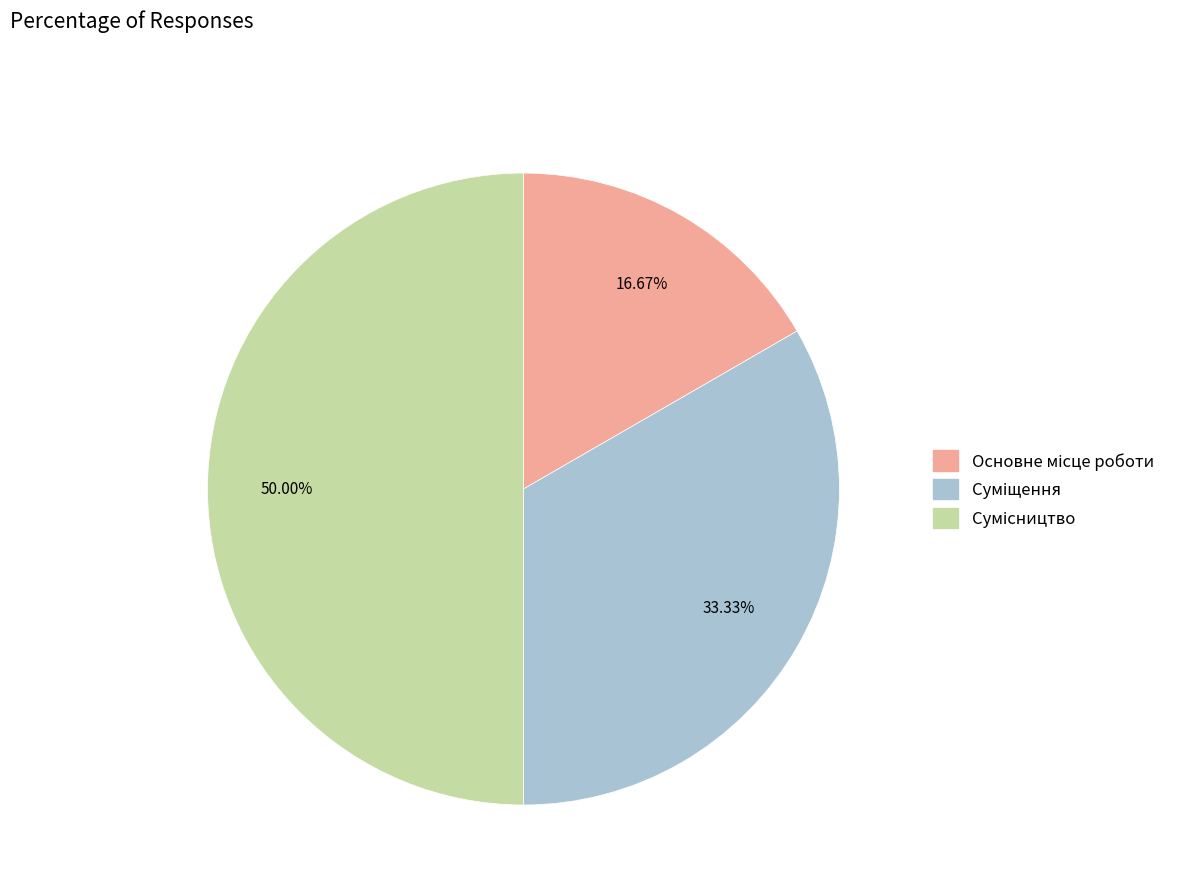

True or false: Сумісництво accounts for 43% of the total.

False